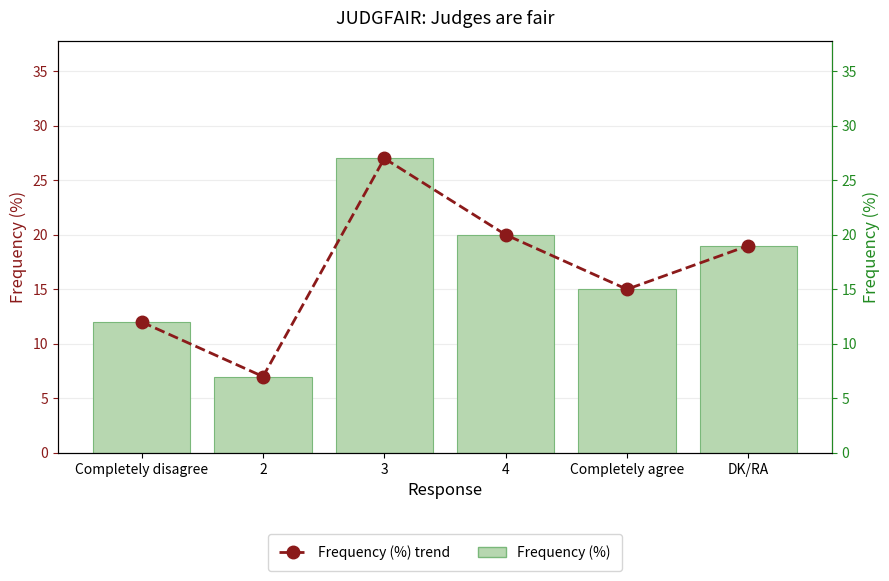

At which category is the sum across all series the highest?

3